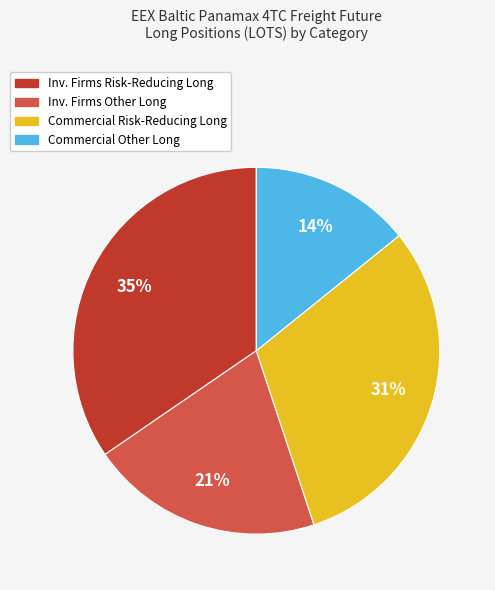

Does any single category account for the majority?

No